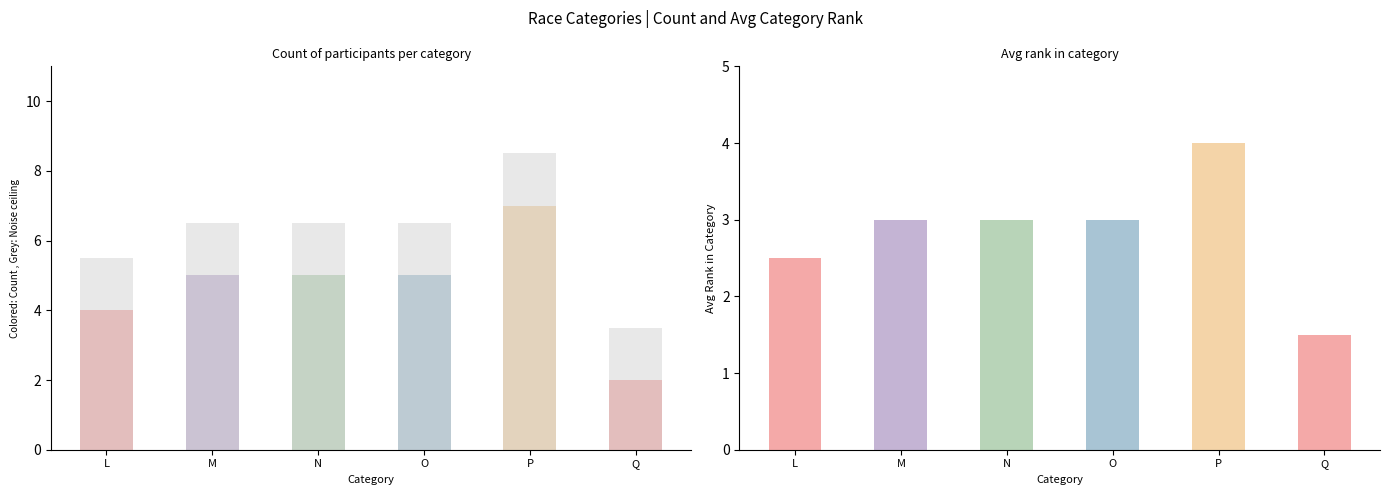

How many Count values are between 4 and 5?

4